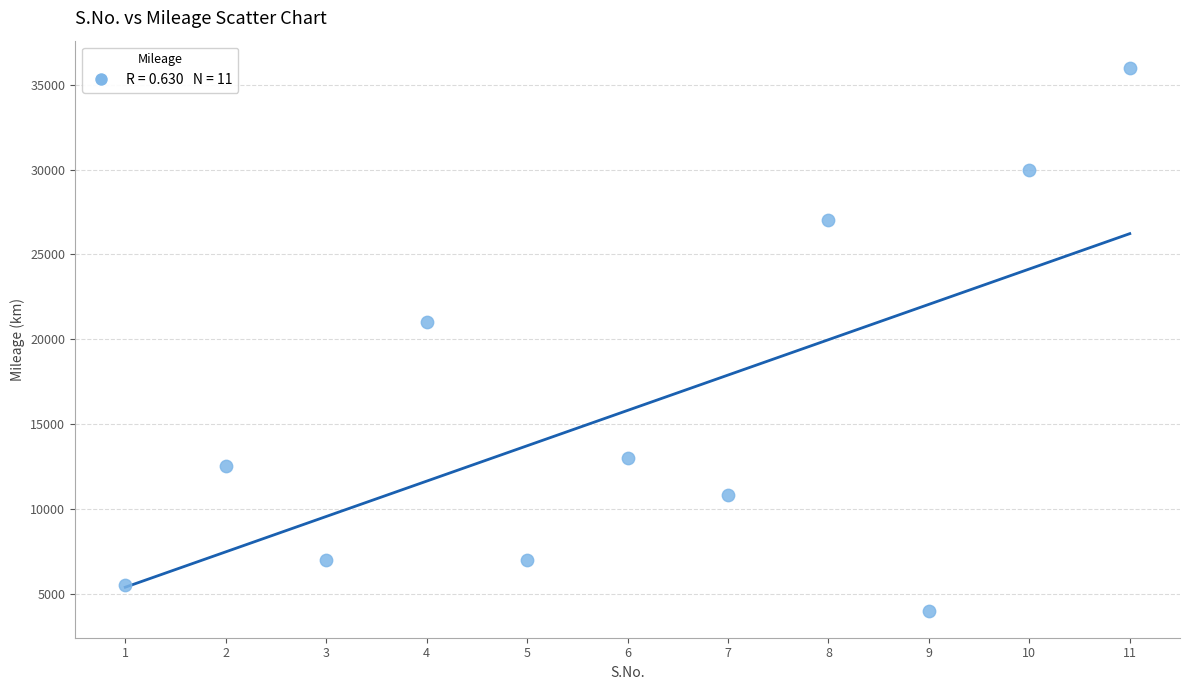

What is the range of X values (max minus min)?

10